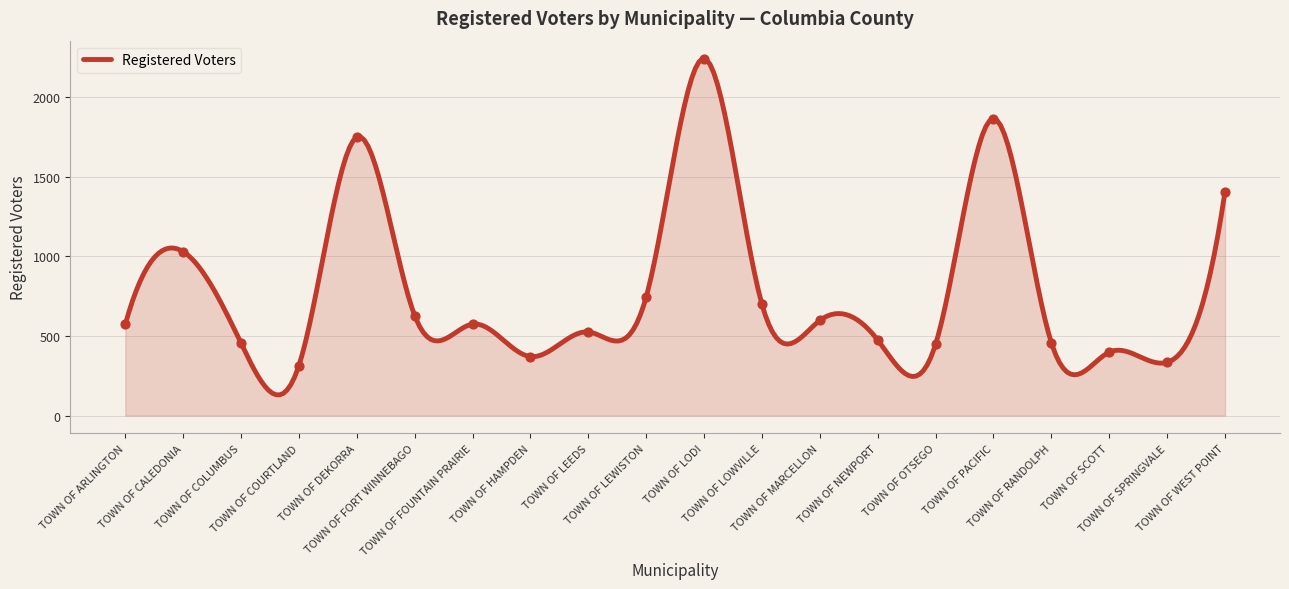

What is the change in value from TOWN OF COURTLAND to TOWN OF FOUNTAIN PRAIRIE?

+260